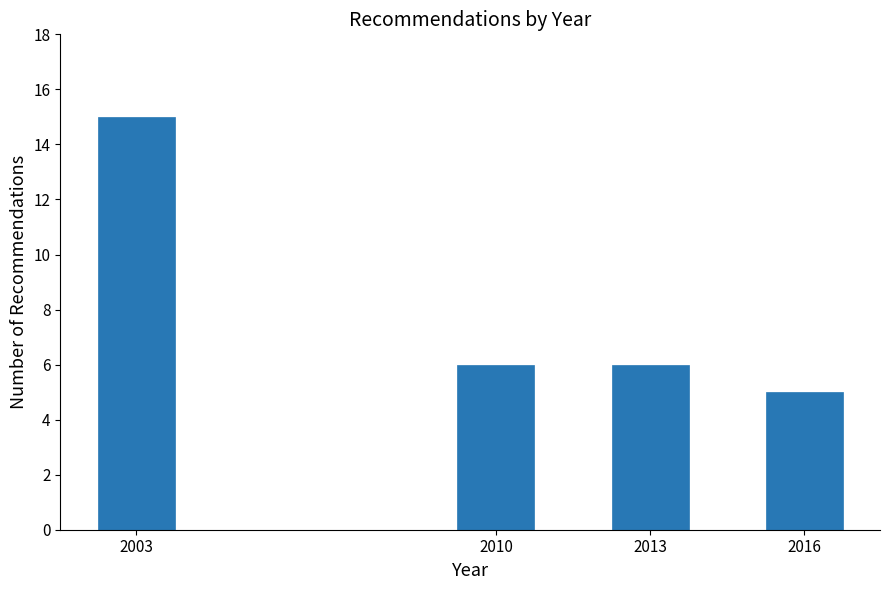

Reading right to left, list all the values displayed in this chart.

2016=5	2013=6	2010=6	2003=15